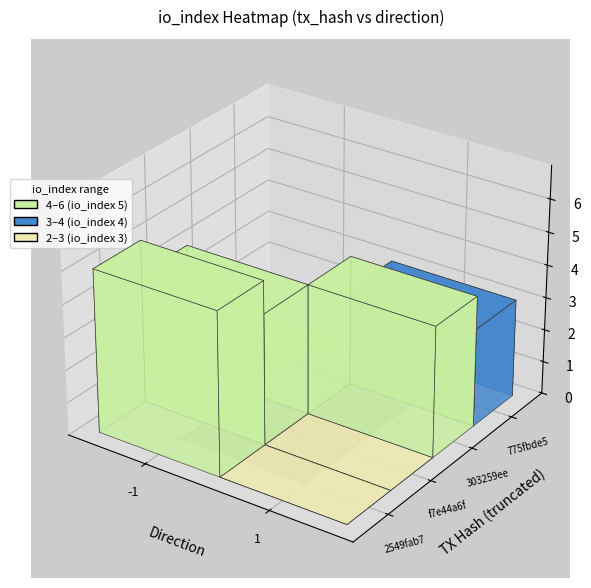

Which series has the widest spread of values?

2549fab7b24c43974553913b4c7f6c16fc2bf7b